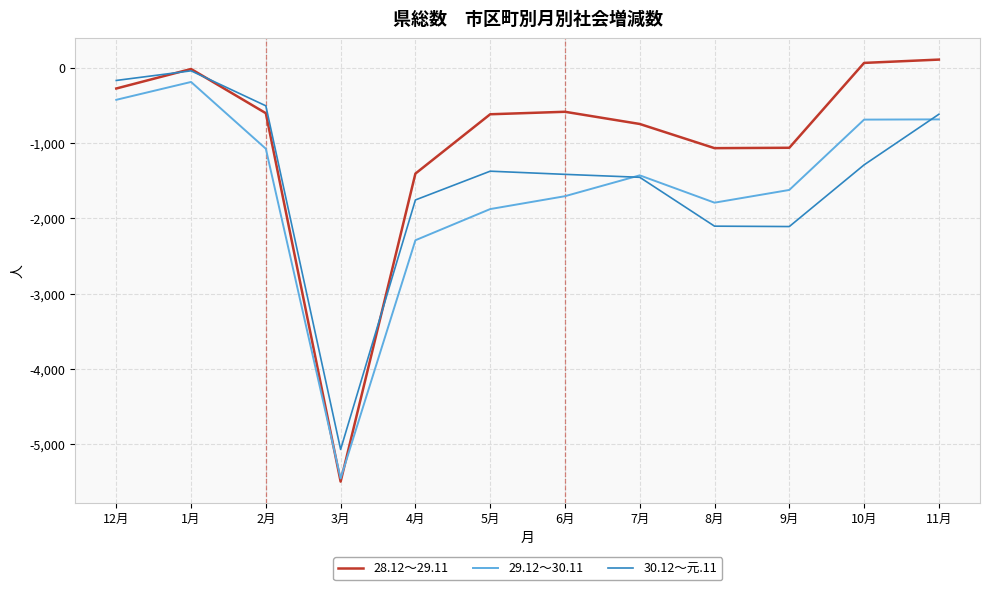

After their last crossing, which series has the higher values: 28.12～29.11 or 30.12～元.11?

28.12～29.11